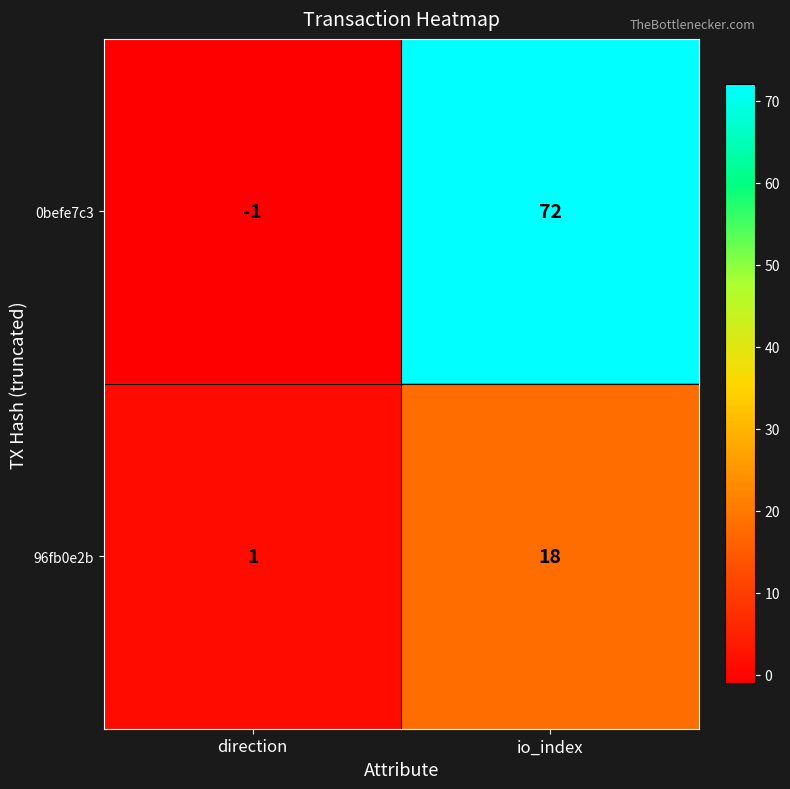

Between direction and io_index, which series saw the biggest shift?

0befe7c3